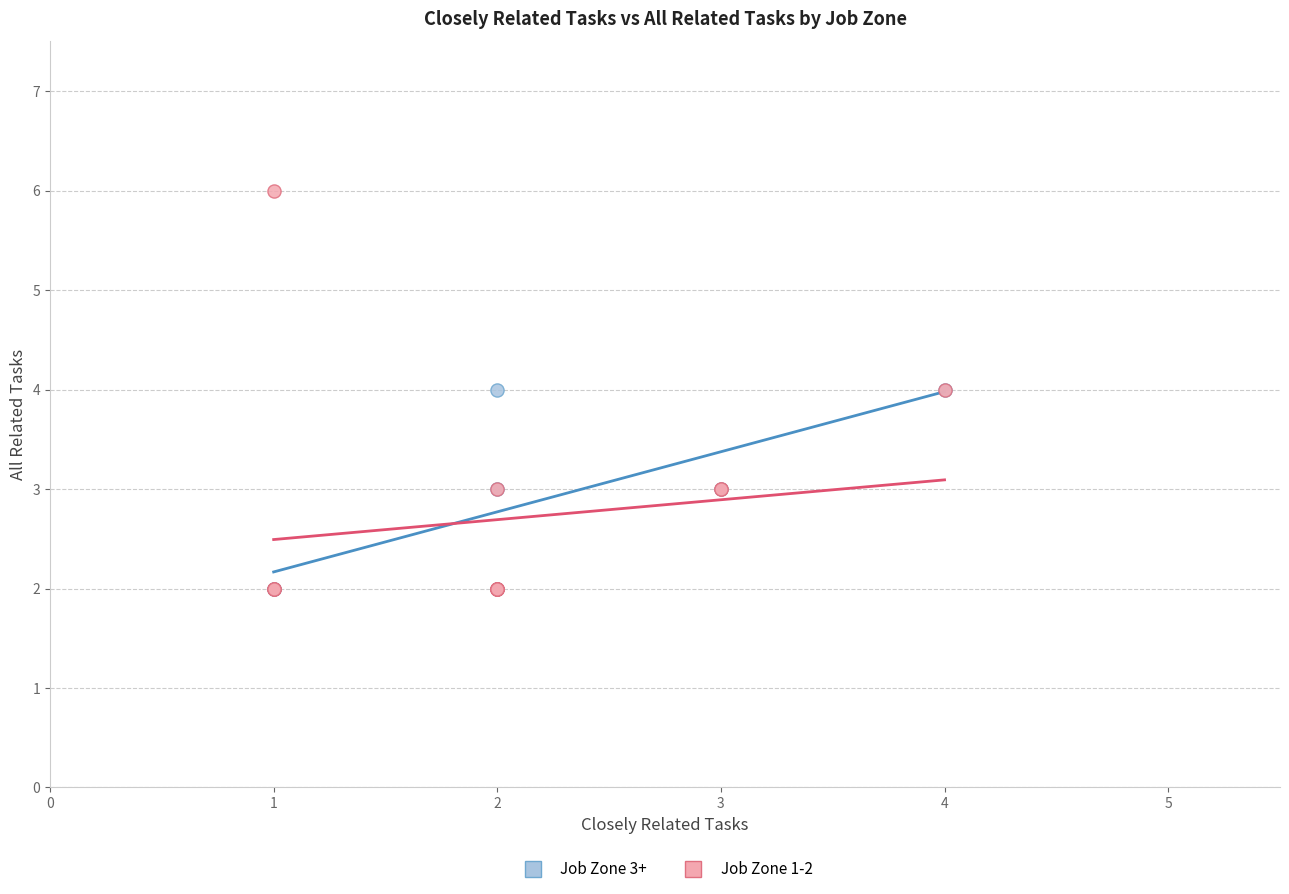

Which series has the widest spread of Y values?

Job Zone 1-2